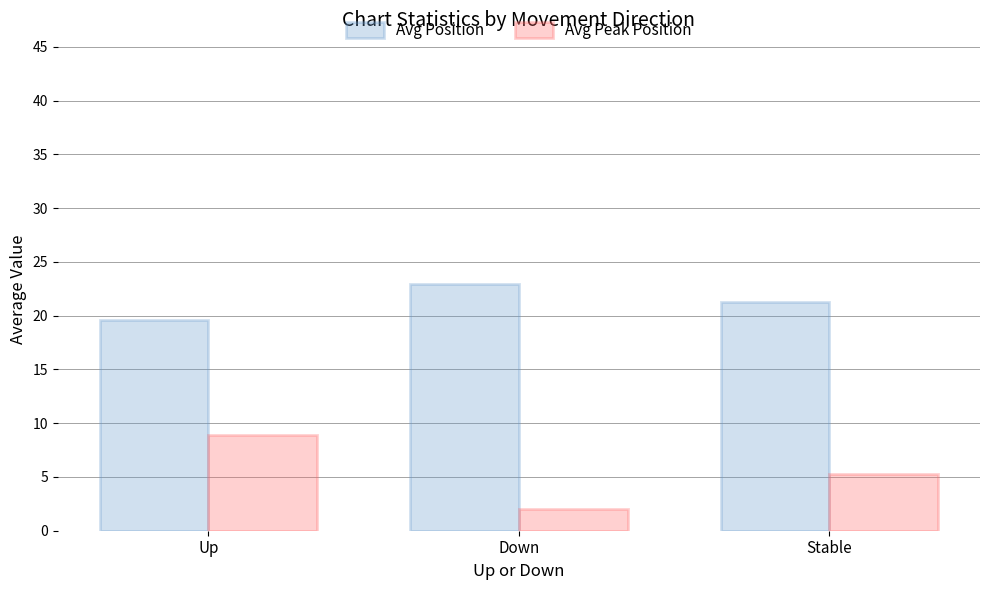

At which label does Avg Position reach its peak?

Down